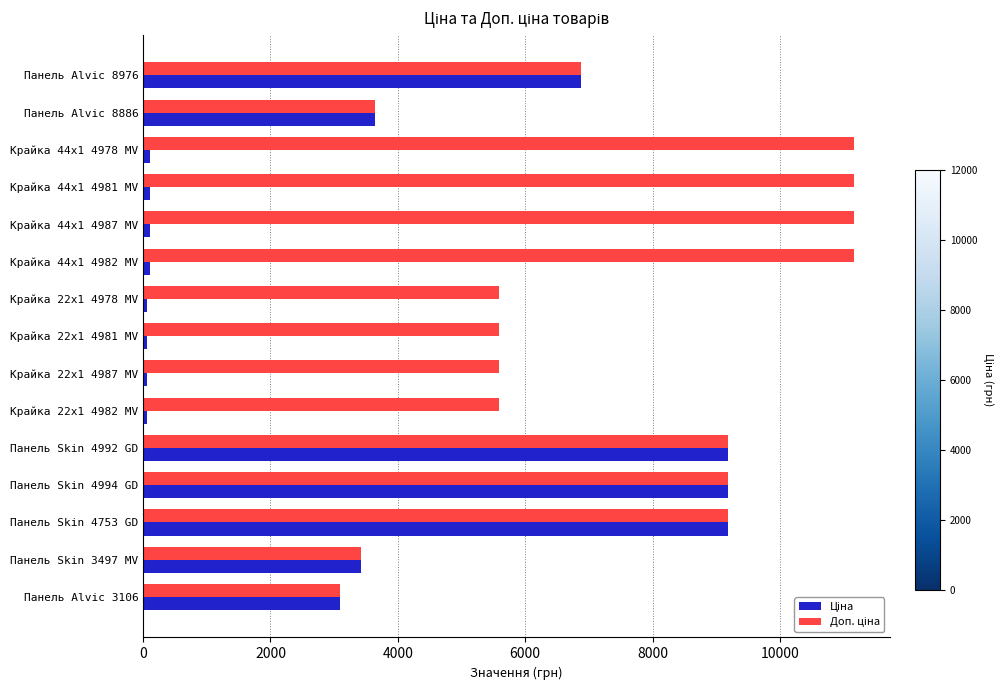

At how many categories does at least one series exceed 7686?

7